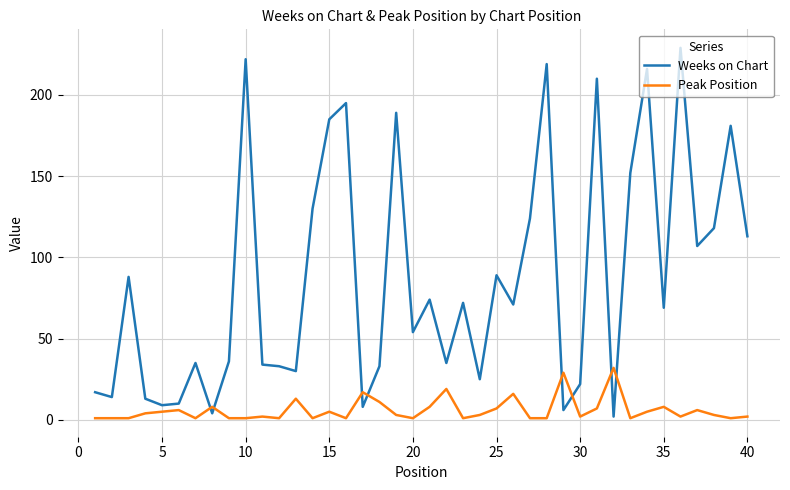

How many times do Peak Position and Weeks on Chart cross each other?

8